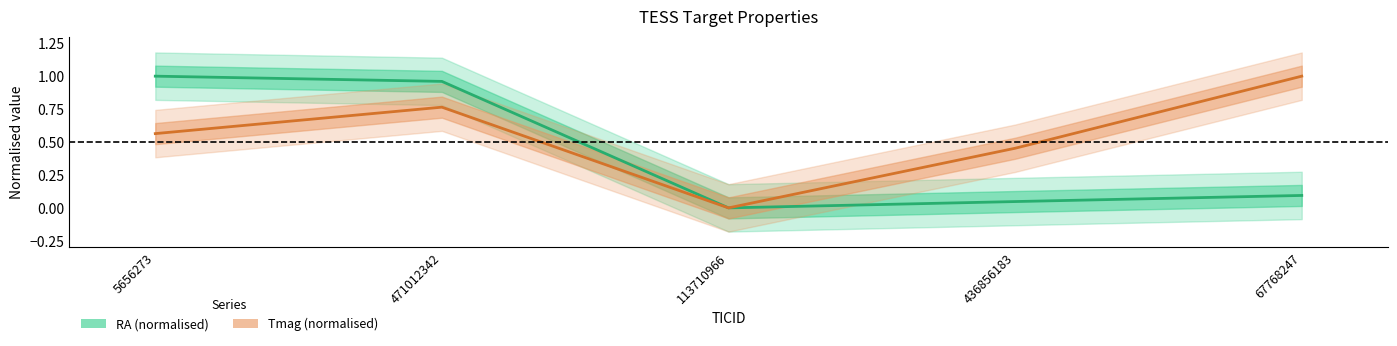

The value of Tmag (normalised) at 113710966 is 0.0. True or false?

True